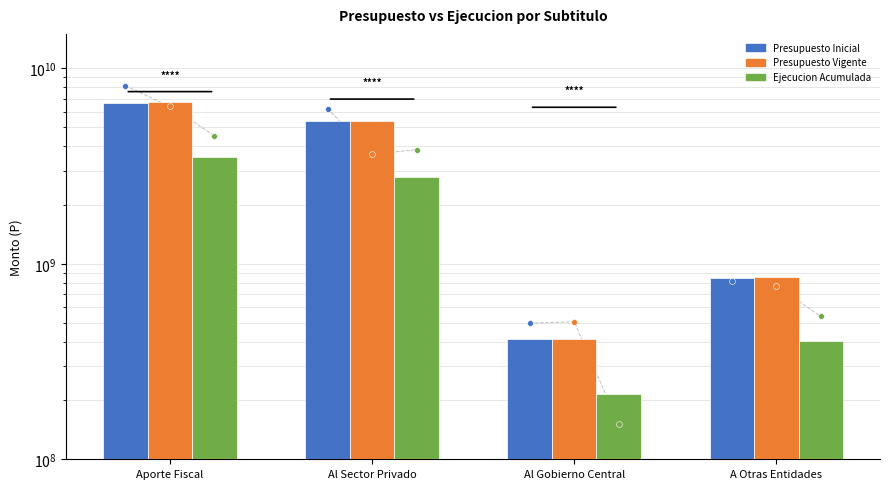

Which series contains the highest Y value?

Presupuesto Vigente